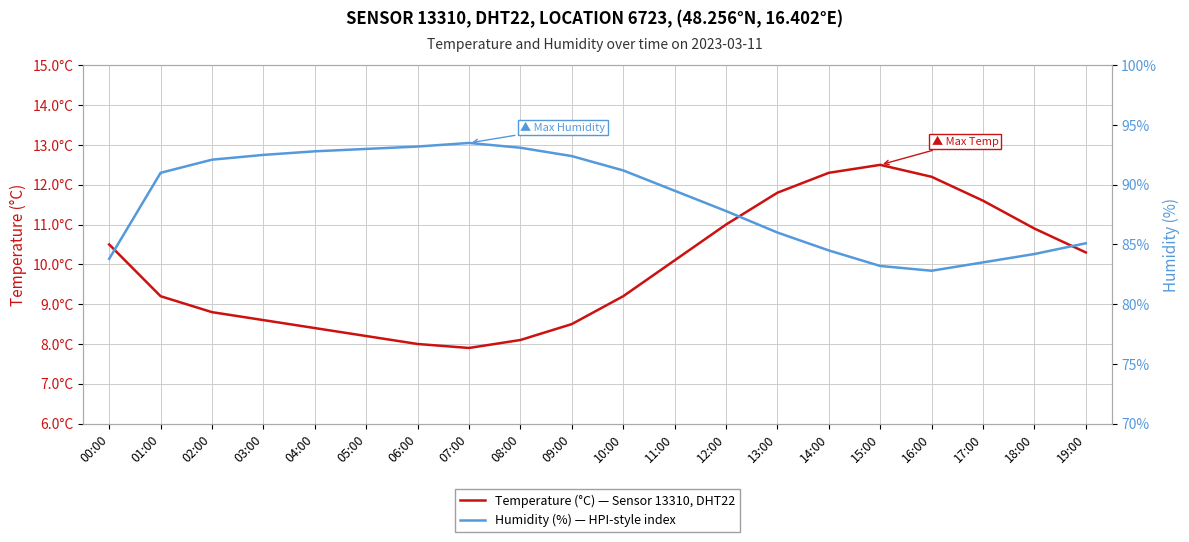

List the labels in order of Humidity (%) — HPI-style index value, smallest first.

16:00, 15:00, 17:00, 00:00, 18:00, 14:00, 19:00, 13:00, 12:00, 11:00, 01:00, 10:00, 02:00, 09:00, 03:00, 04:00, 05:00, 08:00, 06:00, 07:00